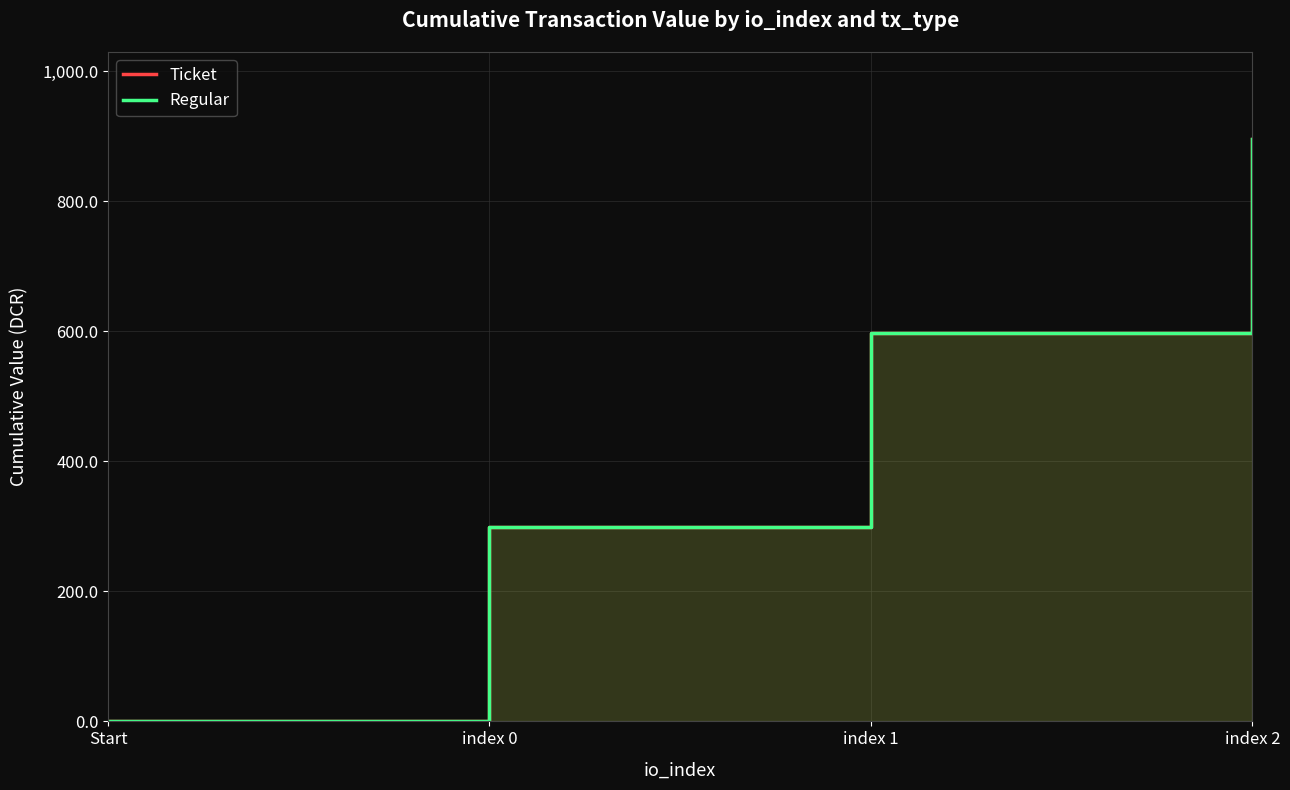

Reading right to left, extract all data points from this chart.

Ticket: index 2=895.5	index 1=597.0	index 0=298.5	Start=0.0
Regular: index 2=895.5	index 1=597.0	index 0=298.5	Start=0.0